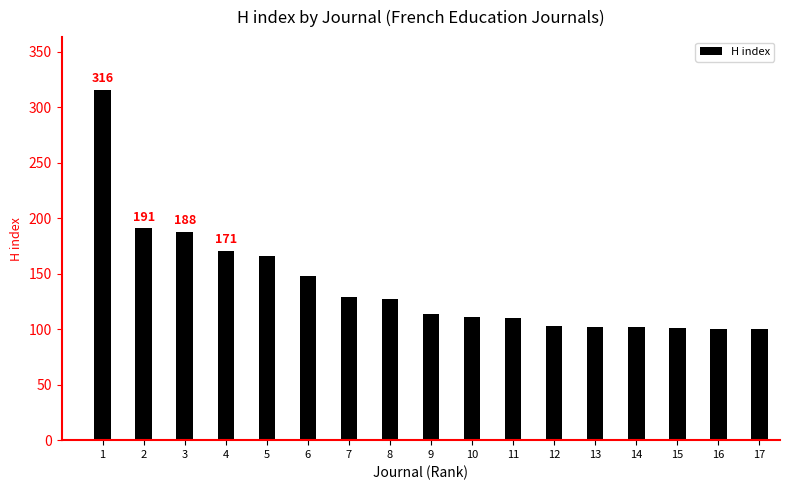

What is the difference between the values at 8 and 16?

27